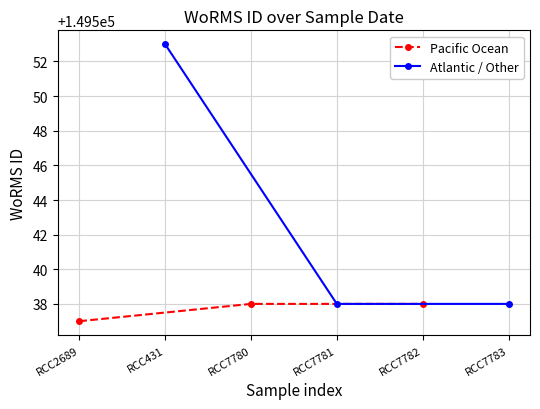

Is it true that Pacific Ocean equals 65971 at RCC7782?

False